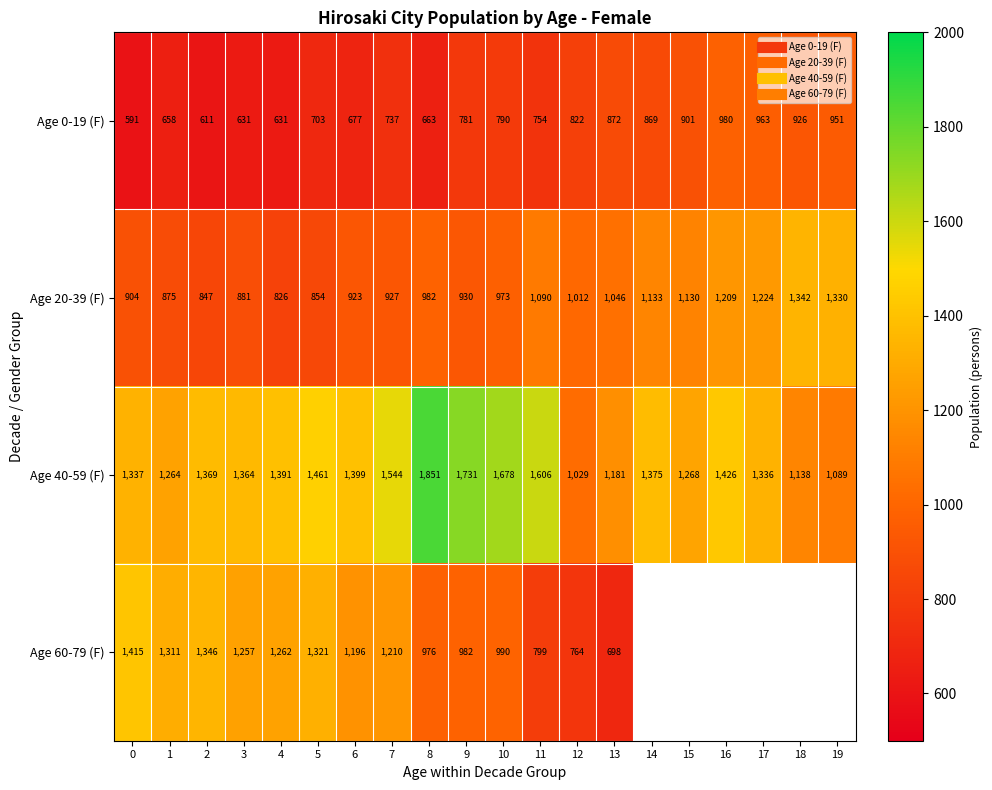

Which has a higher value, 19 or 11?

19